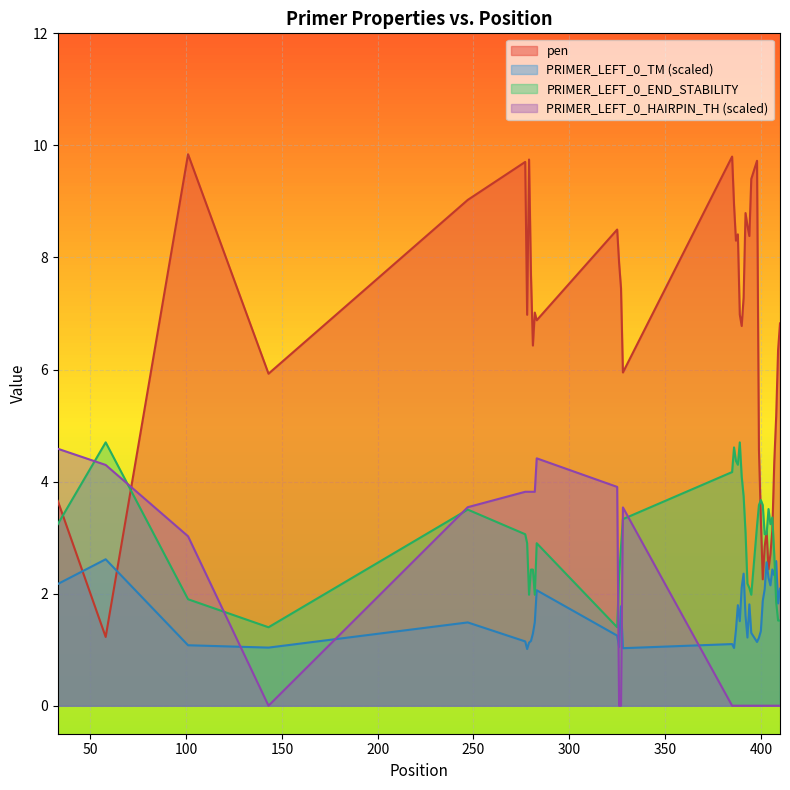

How many lines are shown in the chart?

4